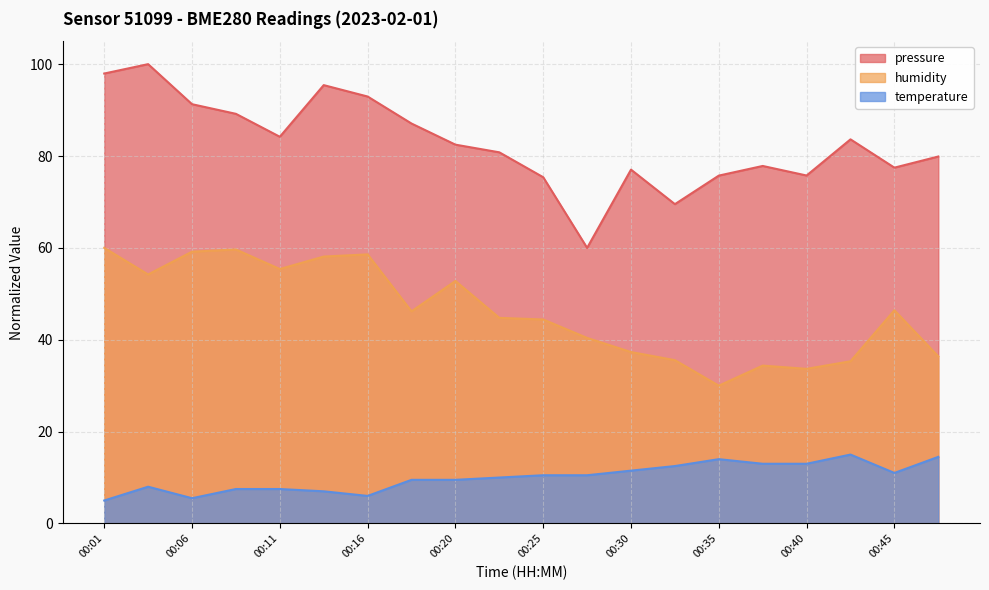

True or false: temperature has a value of 4.5 at 00:11.

False